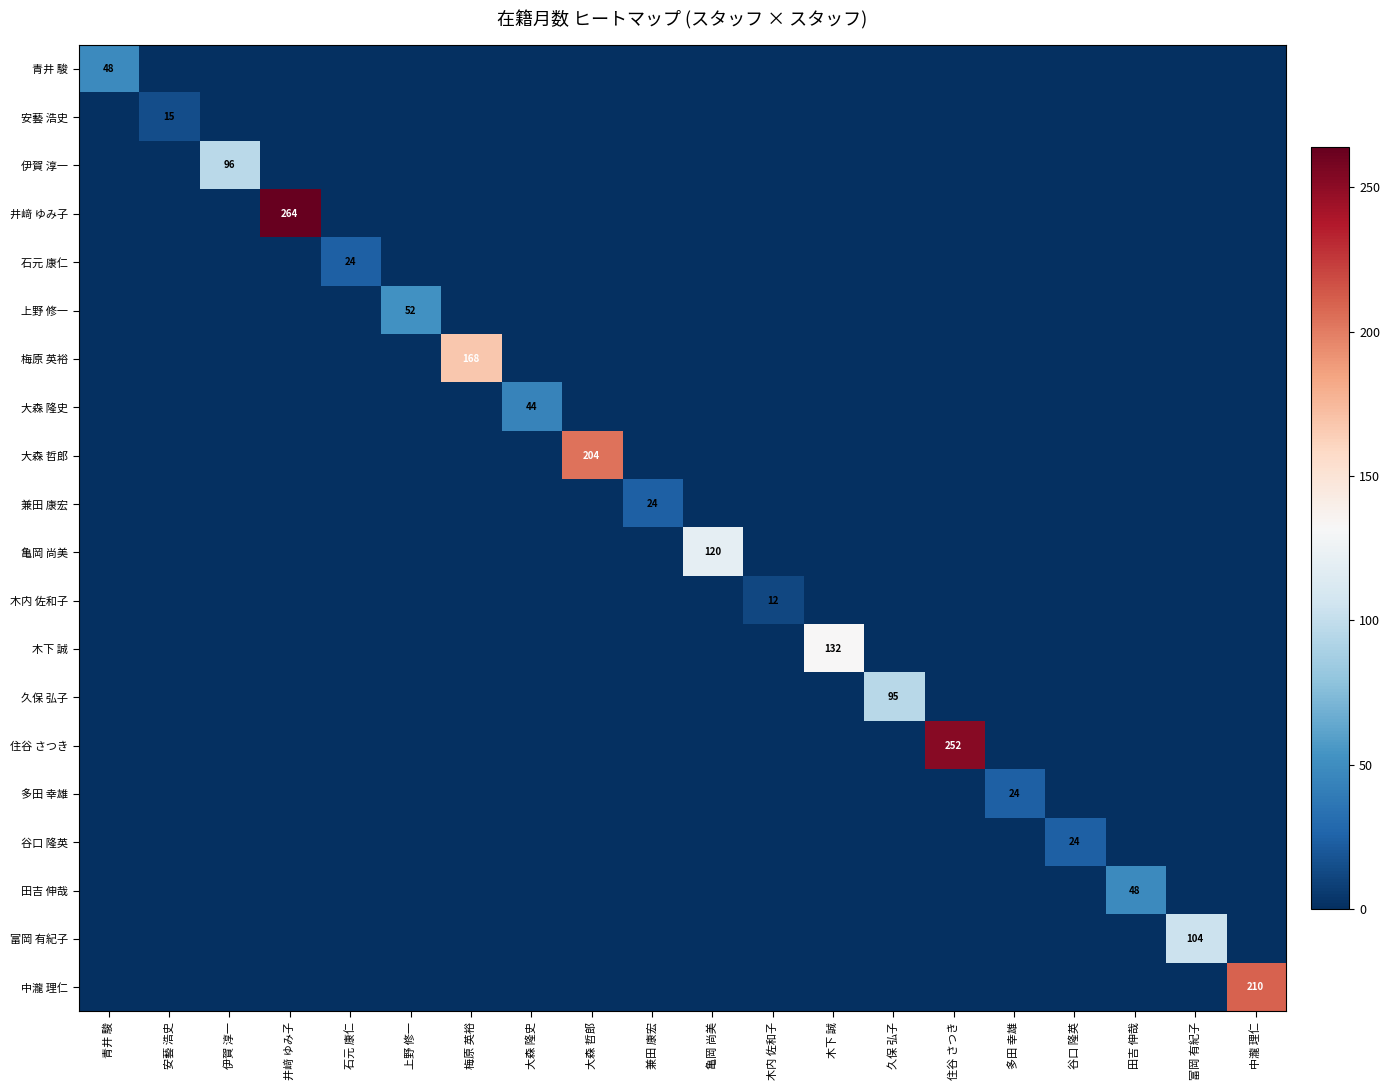

Is it true that 梅原 英裕 equals 0 at 兼田 康宏?

True